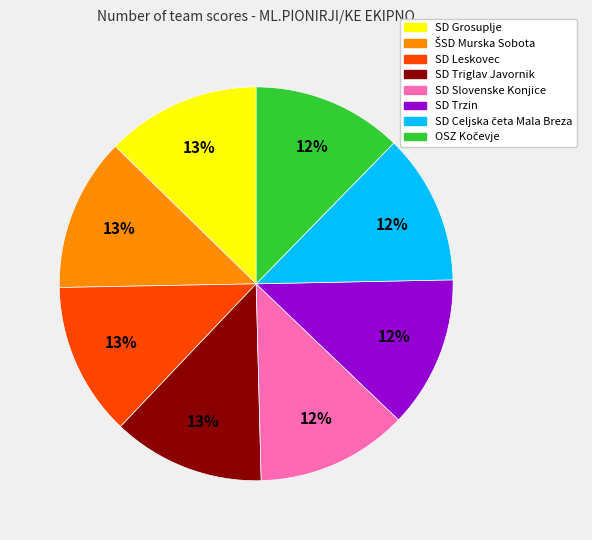

To the nearest percent, what is the average slice percentage?

12%